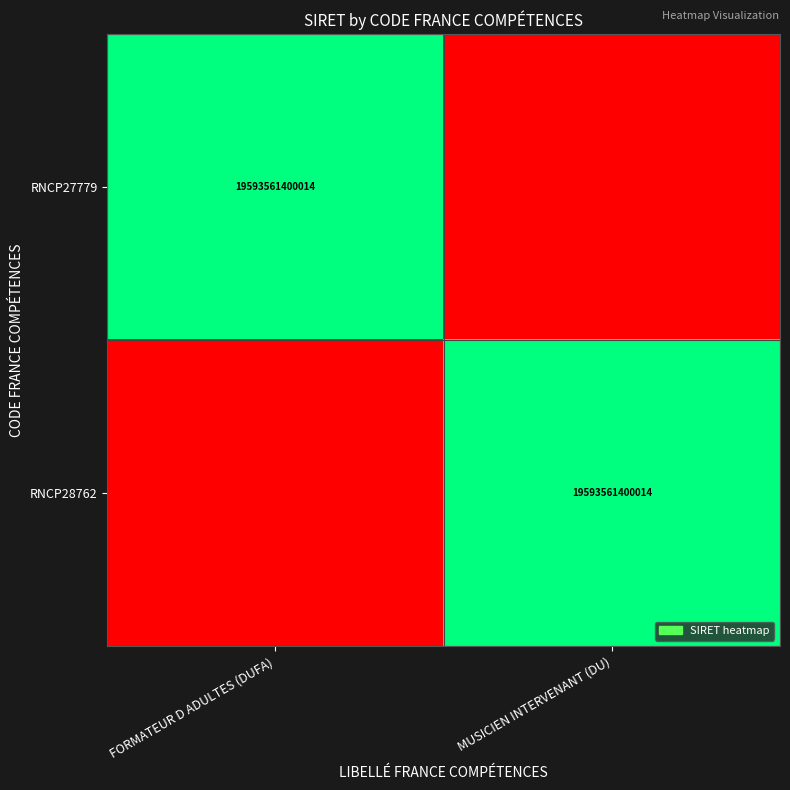

Is it true that RNCP28762 equals 29136932670289 at MUSICIEN INTERVENANT (DU)?

False